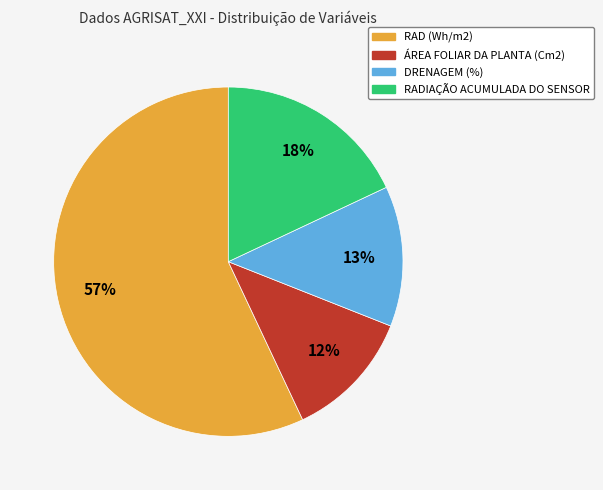

How many segments does this pie chart have?

4